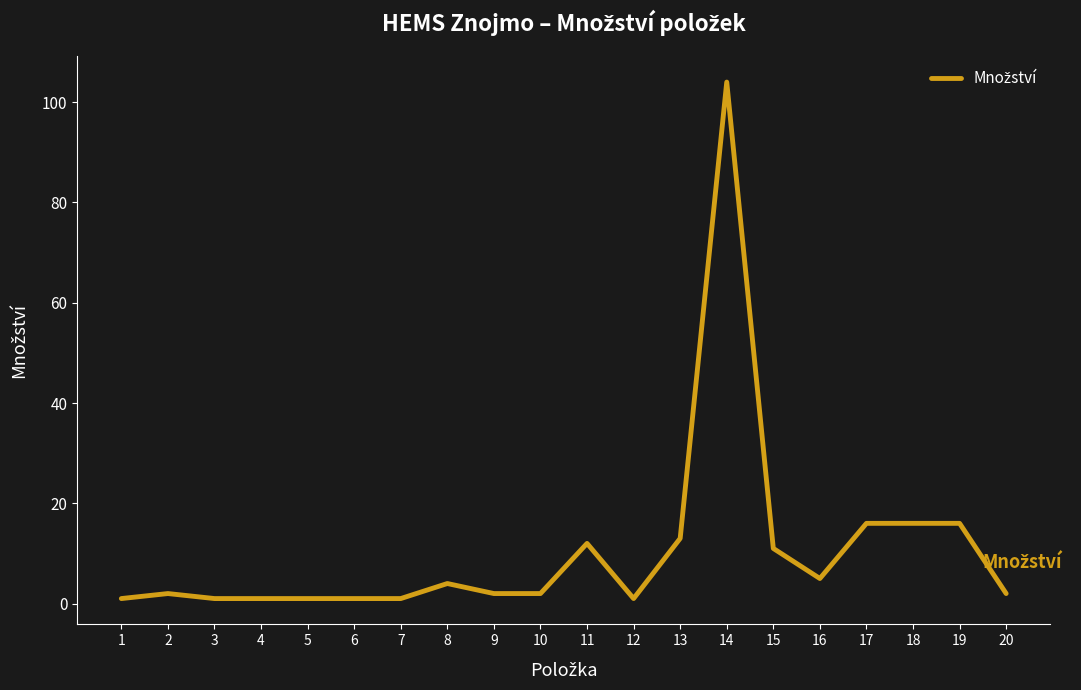

What is the difference between the maximum and minimum values?

103